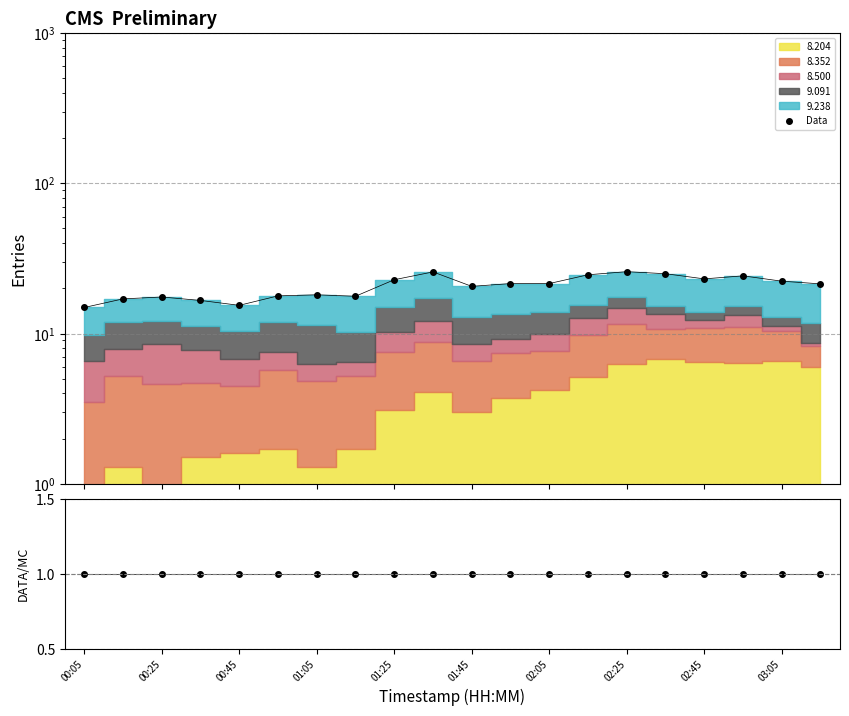

Which series changed the most between 00:25 and 01:25?

Data